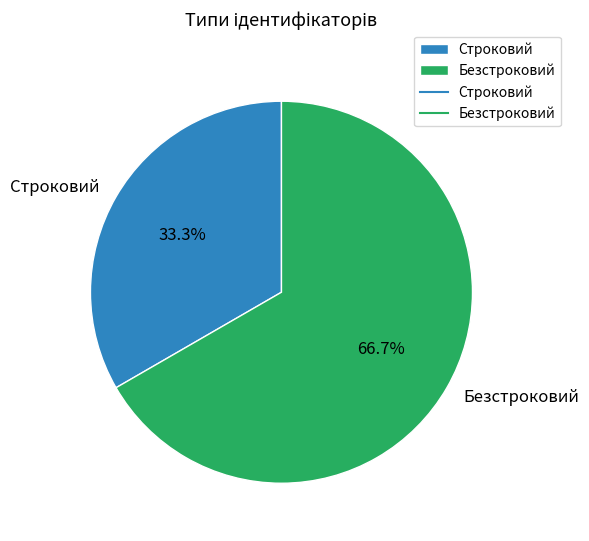

How many slices are in this pie chart?

2